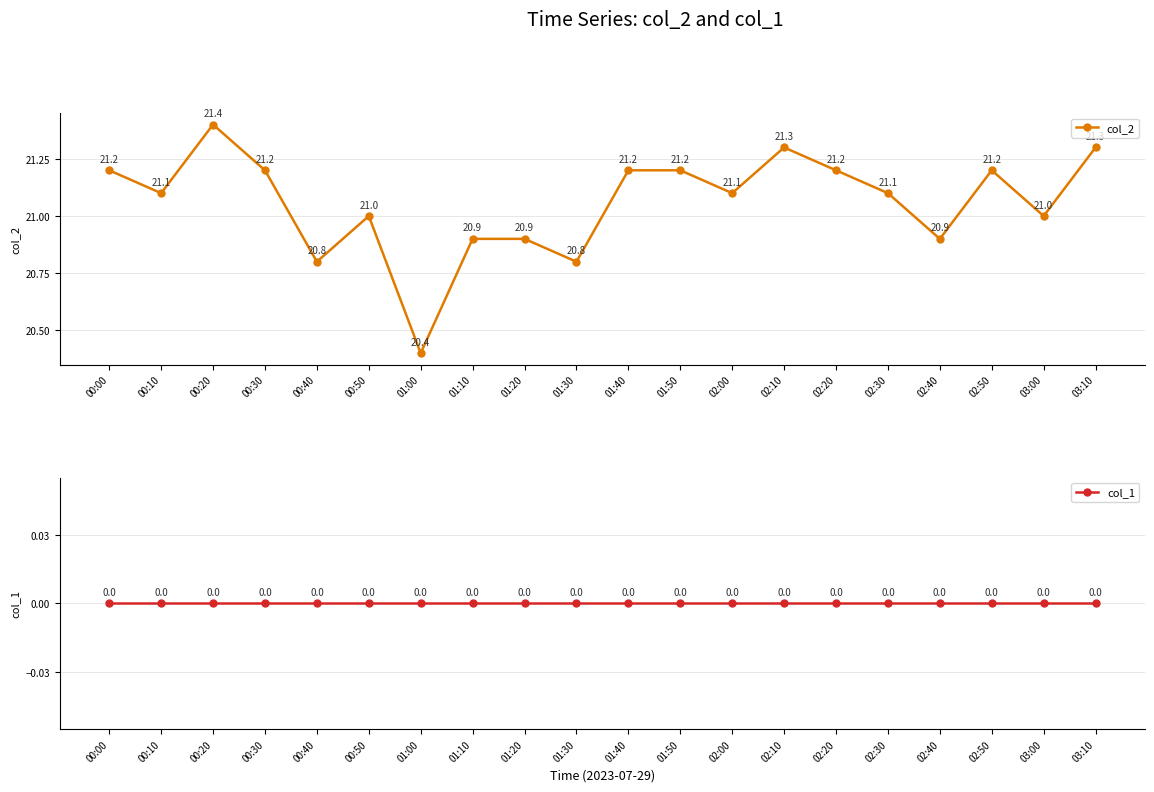

What value does the col_2 series have at 01:00?

20.4